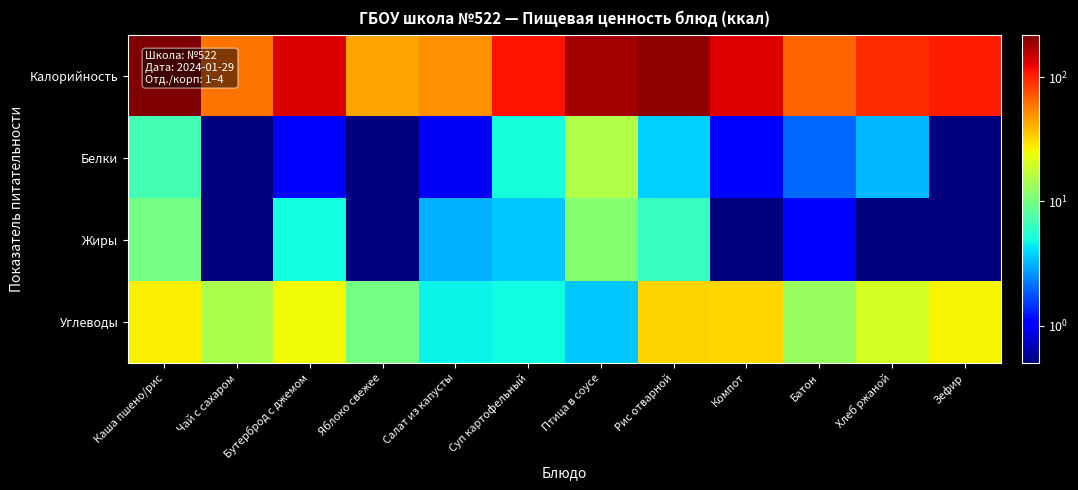

At how many categories does at least one series exceed 173?

3